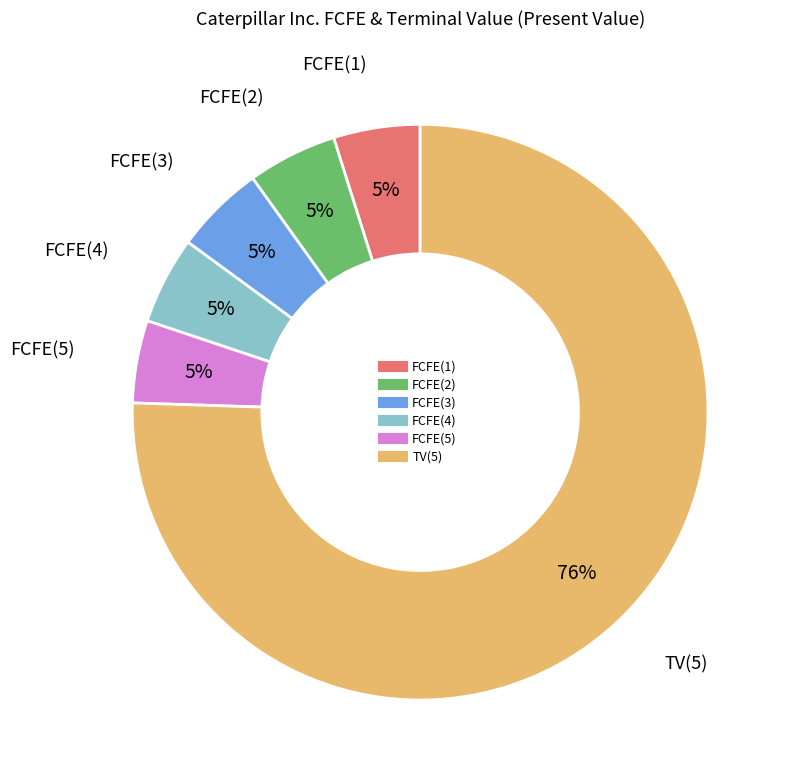

To the nearest percent, what is the average slice percentage?

17%